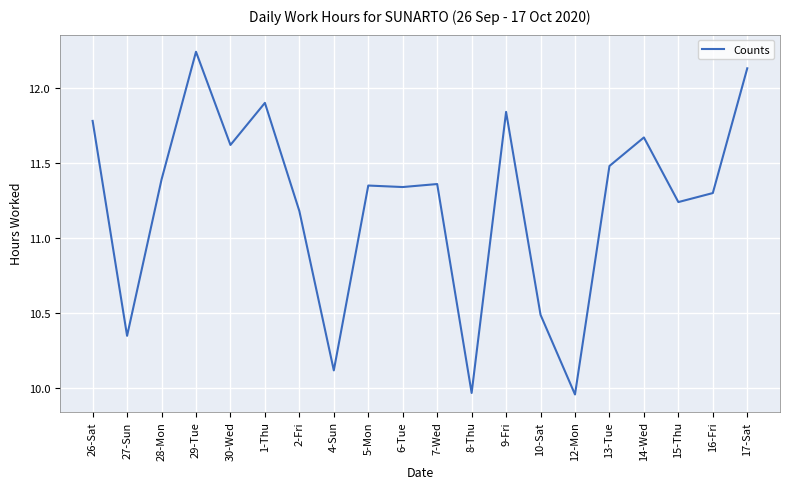

True or false: the data has more than 0 interior local peaks.

True